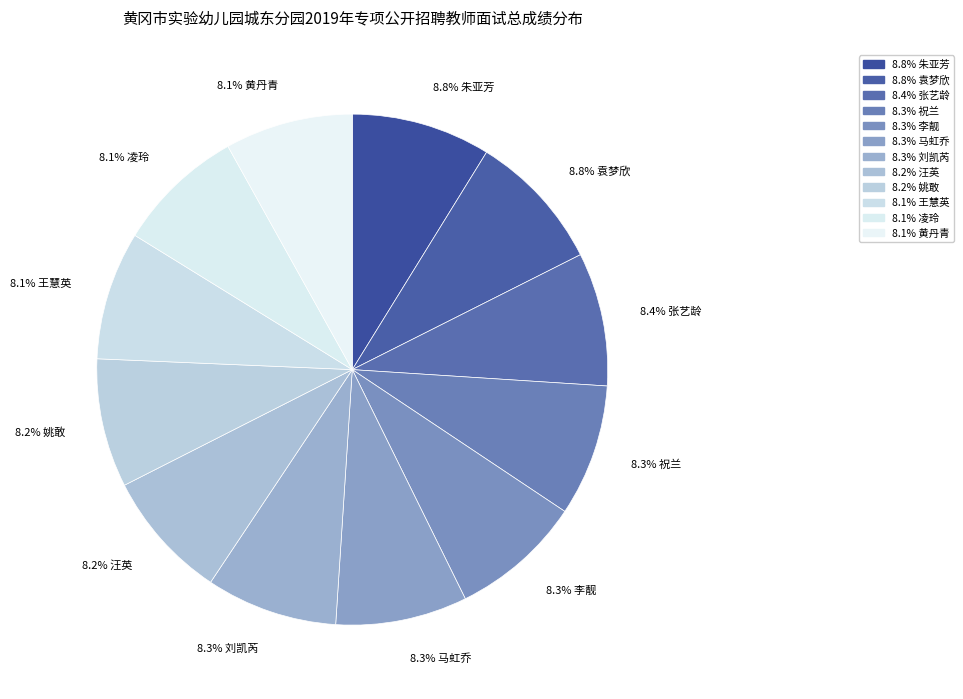

Does any single category account for the majority?

No